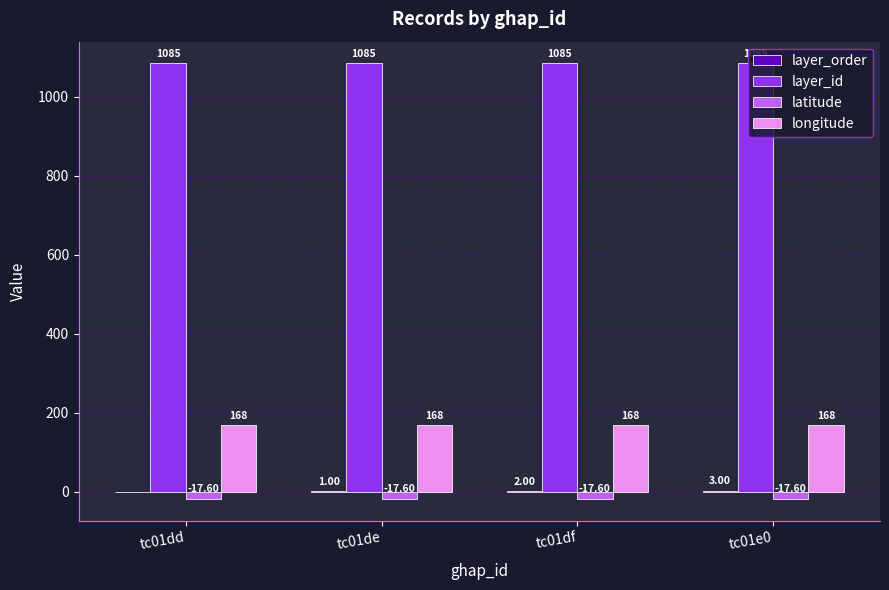

Which series has the largest total across all categories?

layer_id